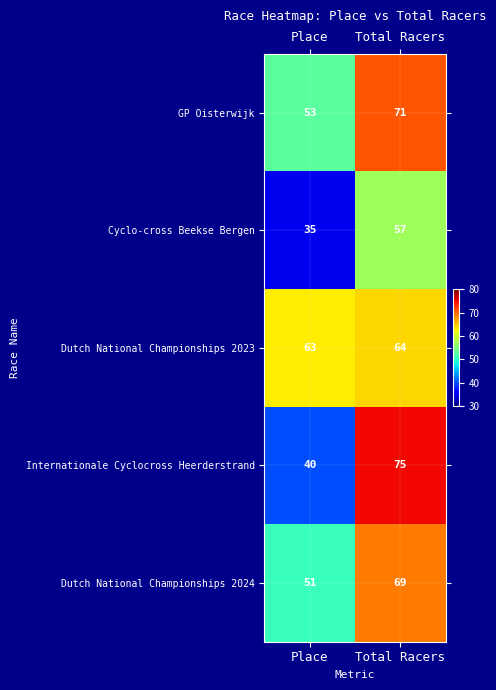

At which category is the sum across all series the highest?

Total Racers